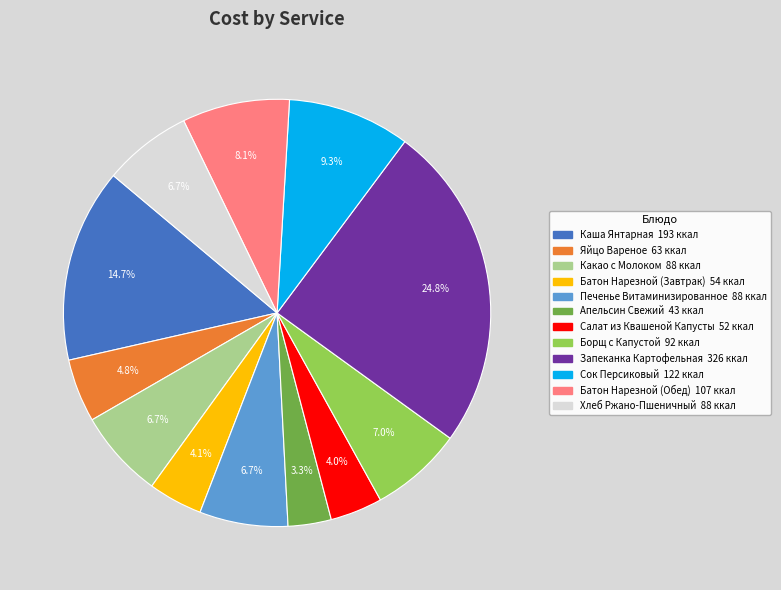

Is there any slice that represents more than half of the pie?

No